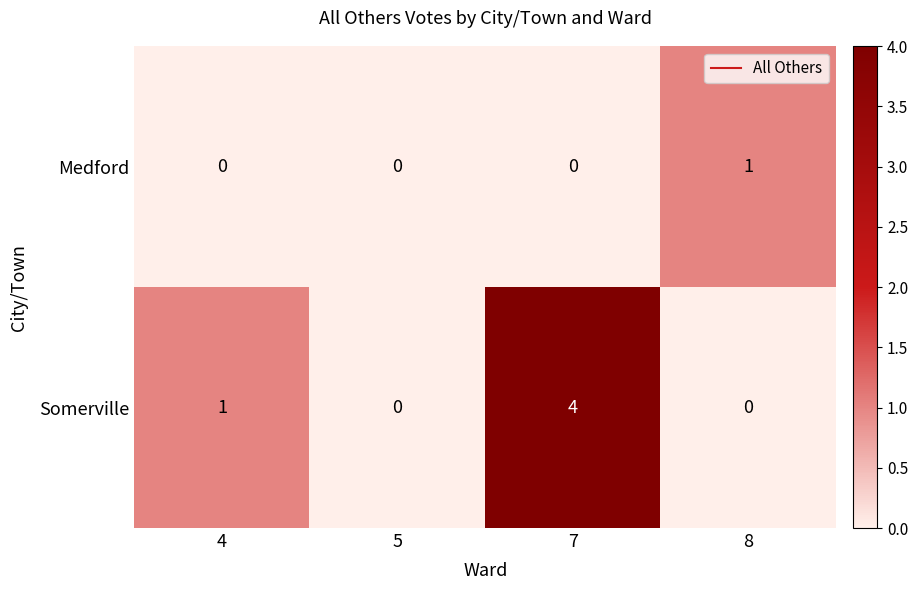

List the series in order of their overall mean, lowest first.

Medford, Somerville